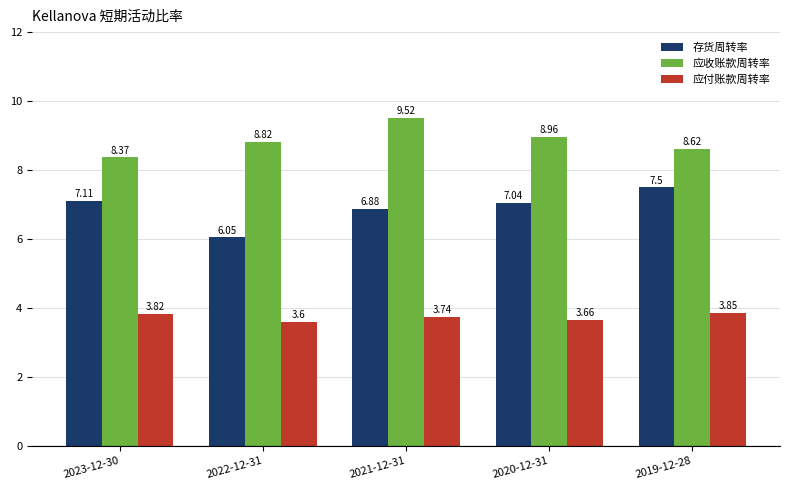

At how many categories does at least one series exceed 8?

5